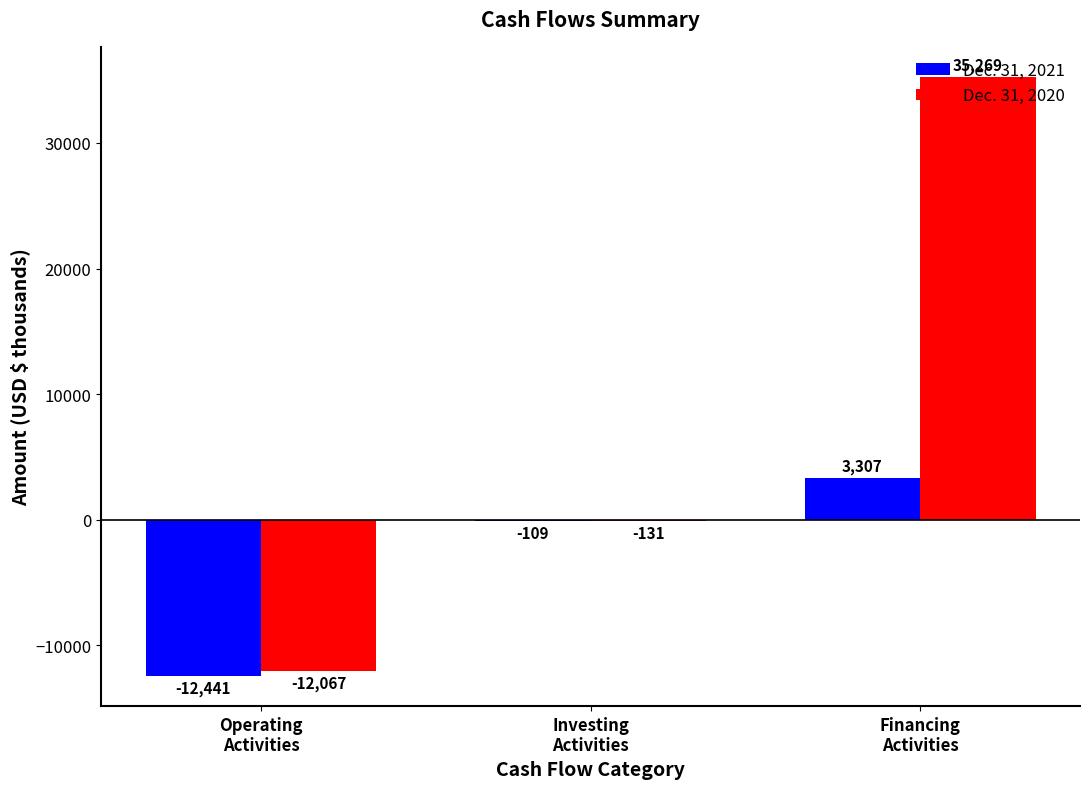

Where does the Dec. 31, 2021 series first go above -109?

Financing
Activities